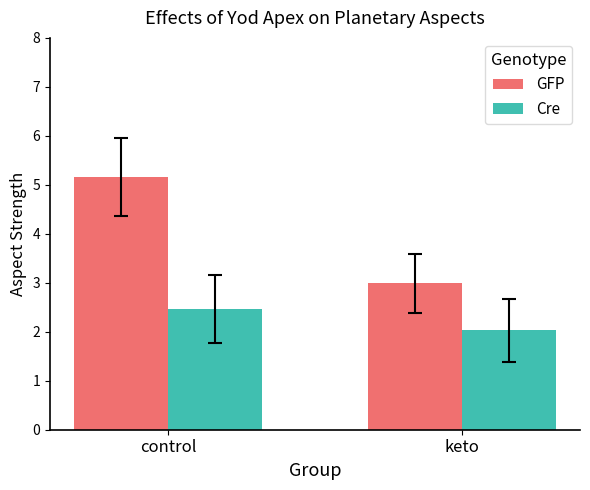

What are all the series names shown in the legend?

GFP, Cre